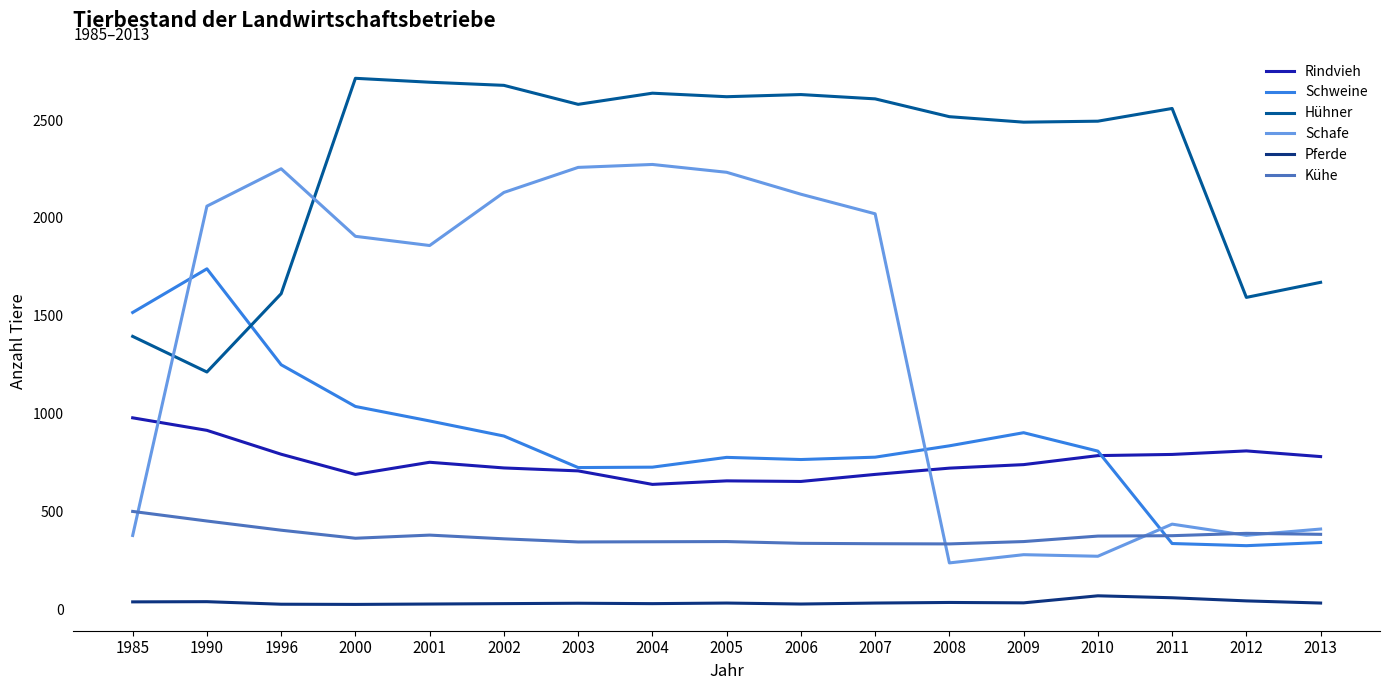

At which label does Schafe reach its minimum?

2008